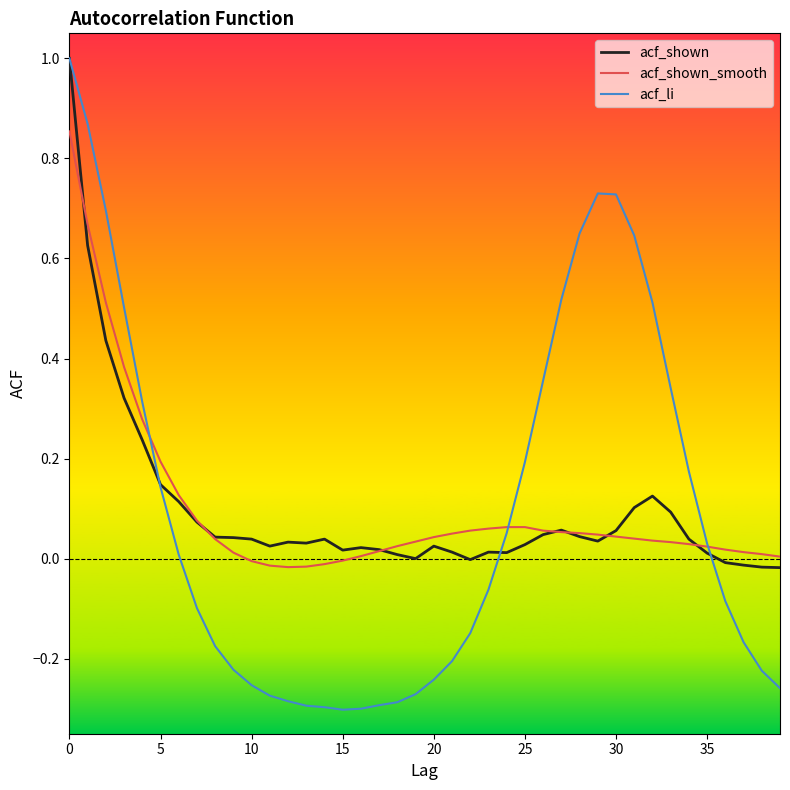

Is this an area chart (filled region under the line)?

No